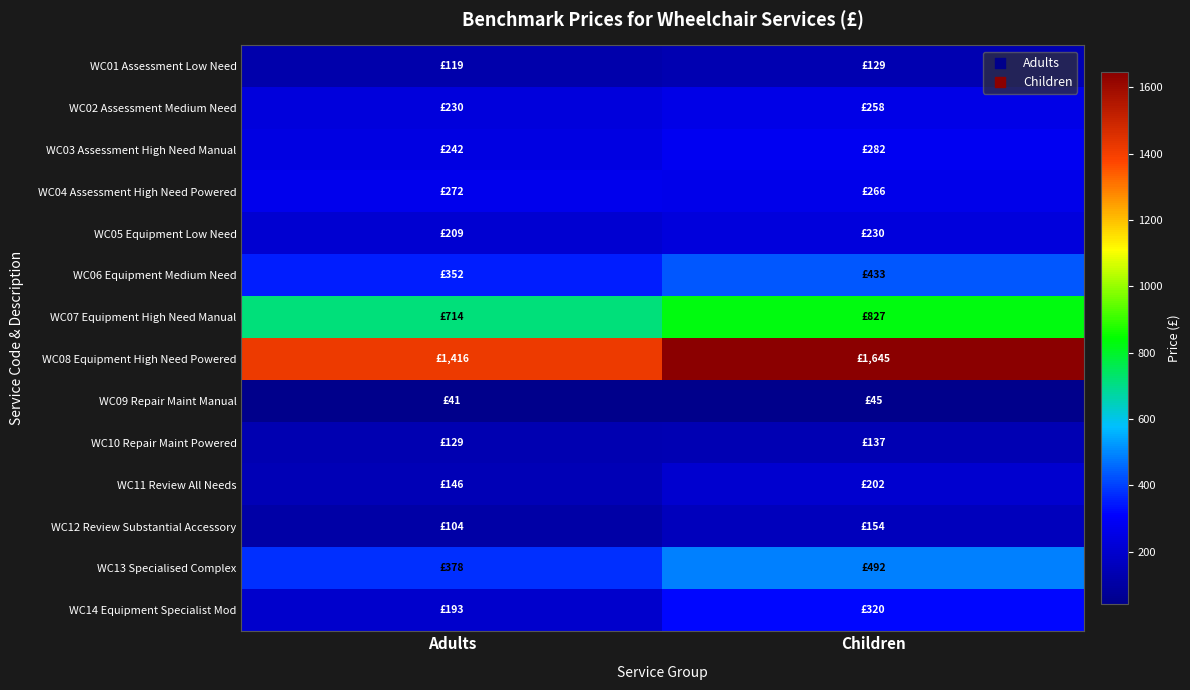

How many categories are shown in the chart?

2